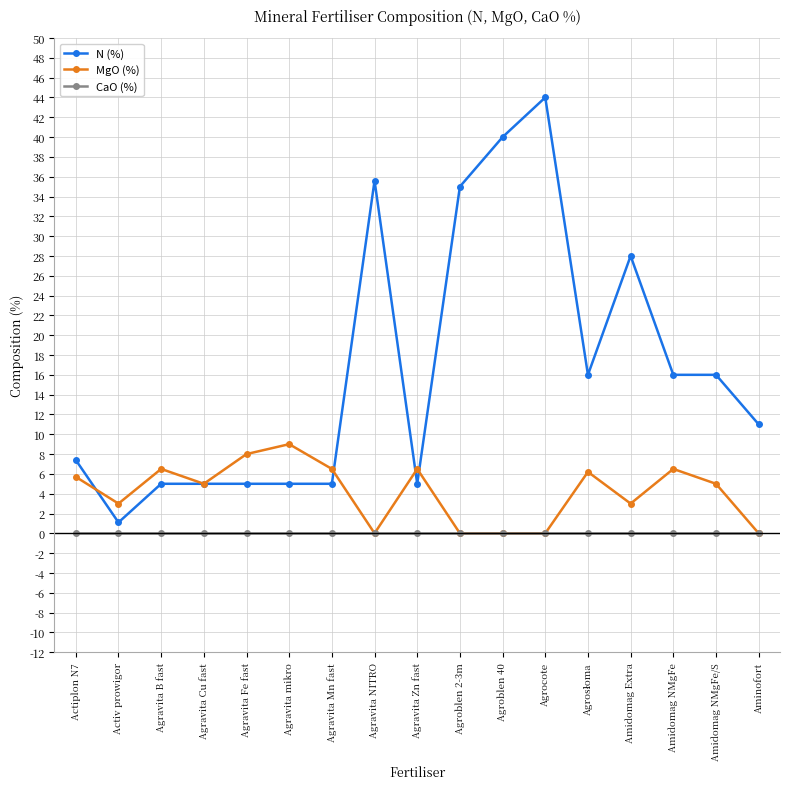

What is the maximum value shown in the chart?

44.0